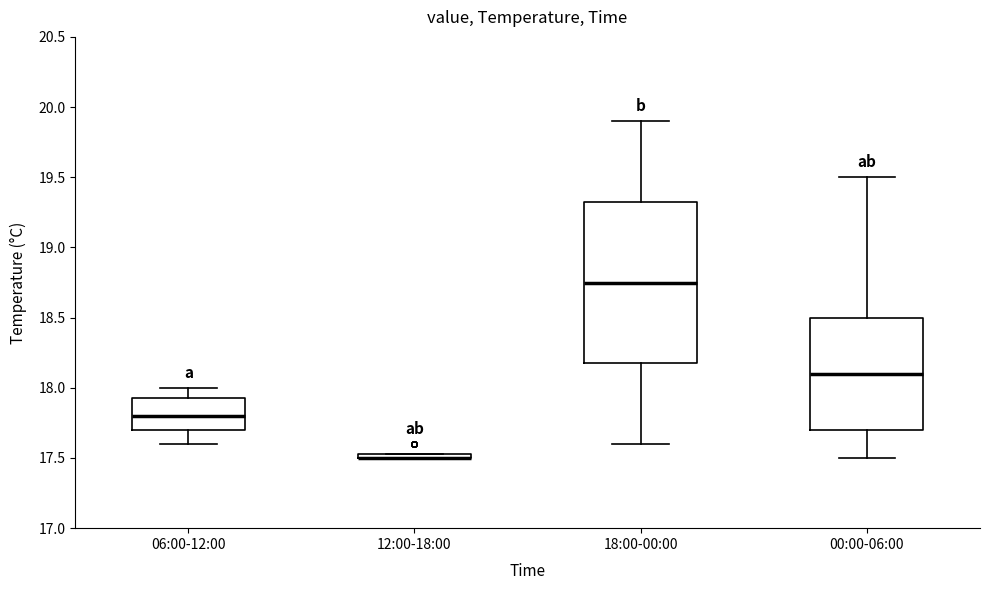

Which box is the tallest, from its lower edge to its upper edge?

18:00-00:00